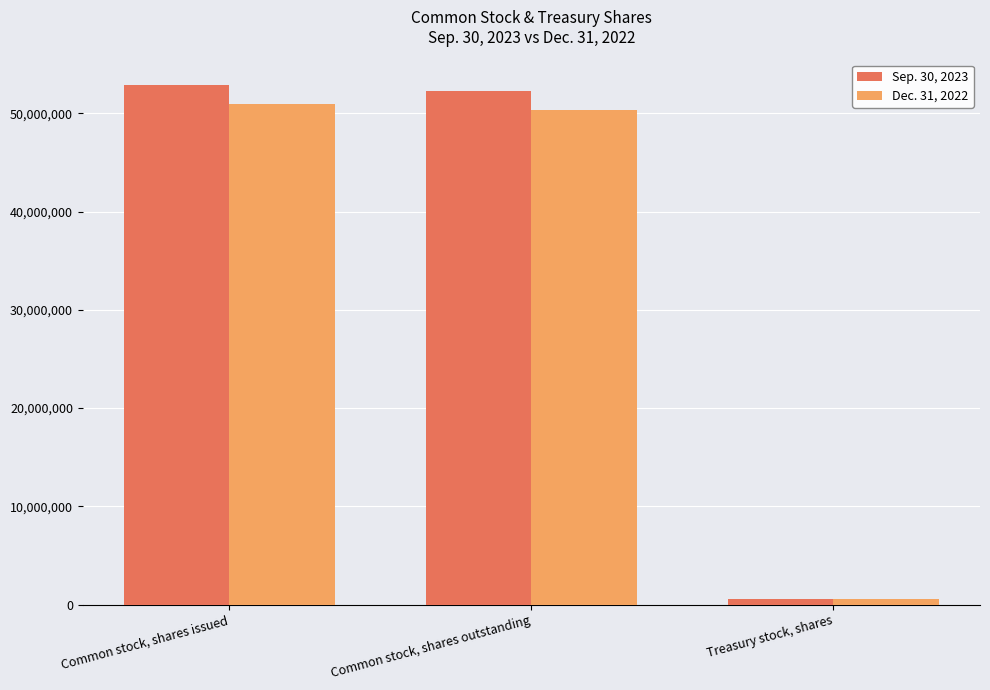

Which series has the largest total across all categories?

Sep. 30, 2023